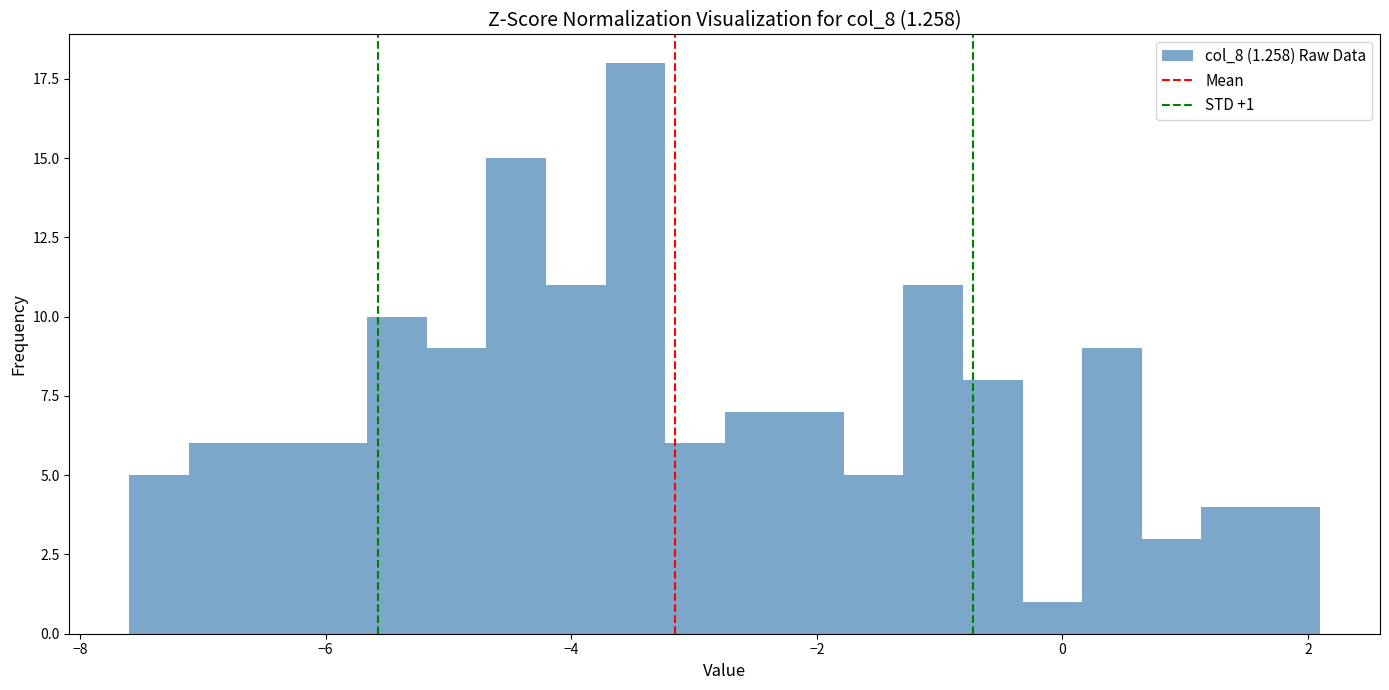

Read against the x-axis, roughly where is the centre of the tallest bar?

-3.4